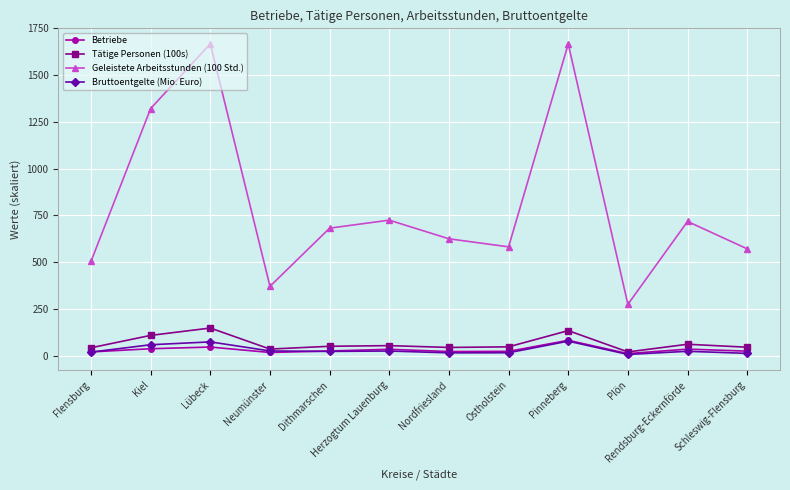

What is the difference between the maximum and minimum values in the Tätige Personen (100s) series?

127.7